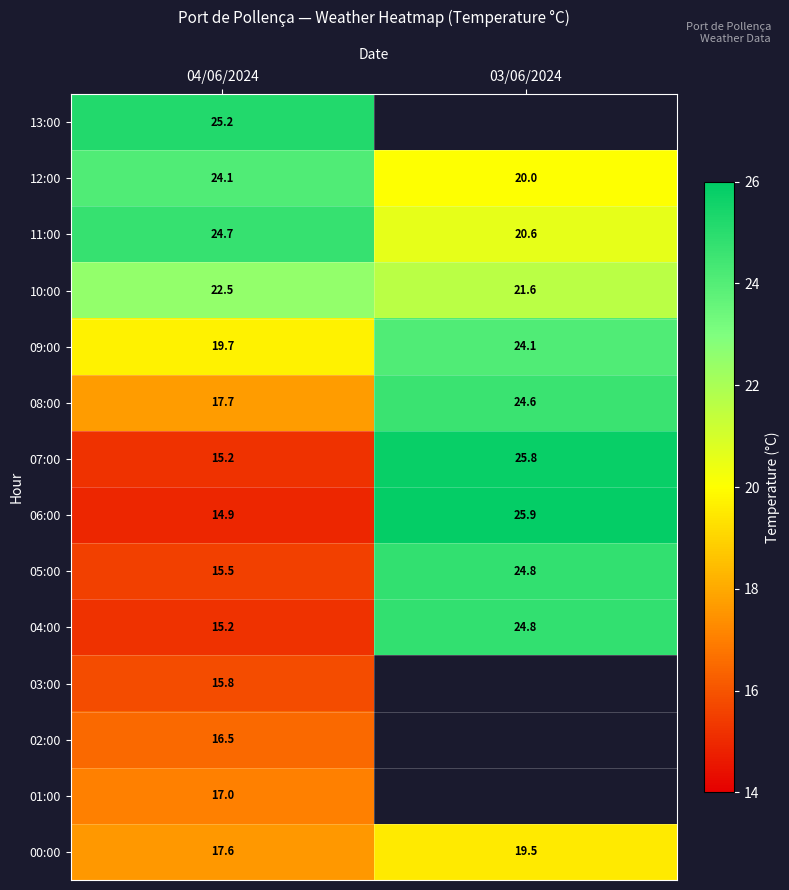

Which label corresponds to the largest value in the chart?

03/06/2024